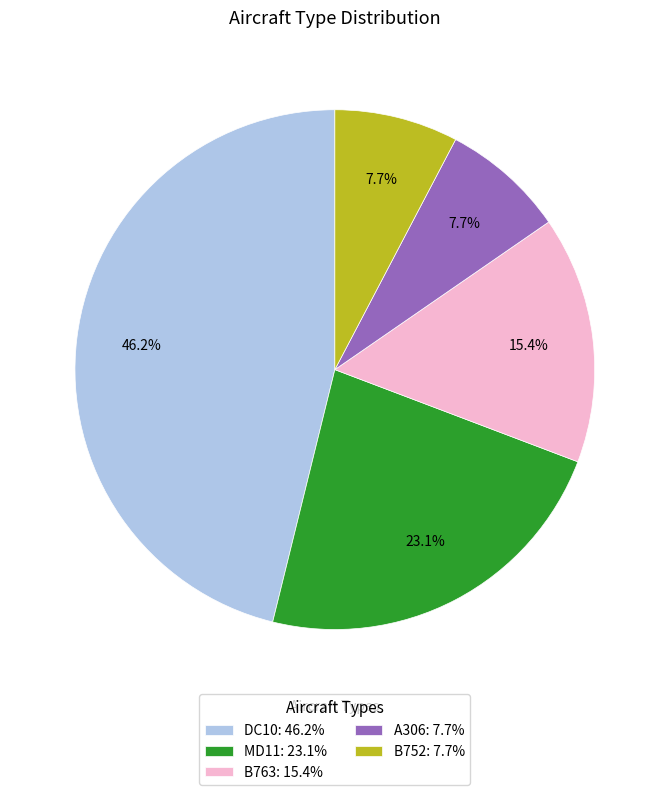

How much of the chart is everything except DC10?

53.8%